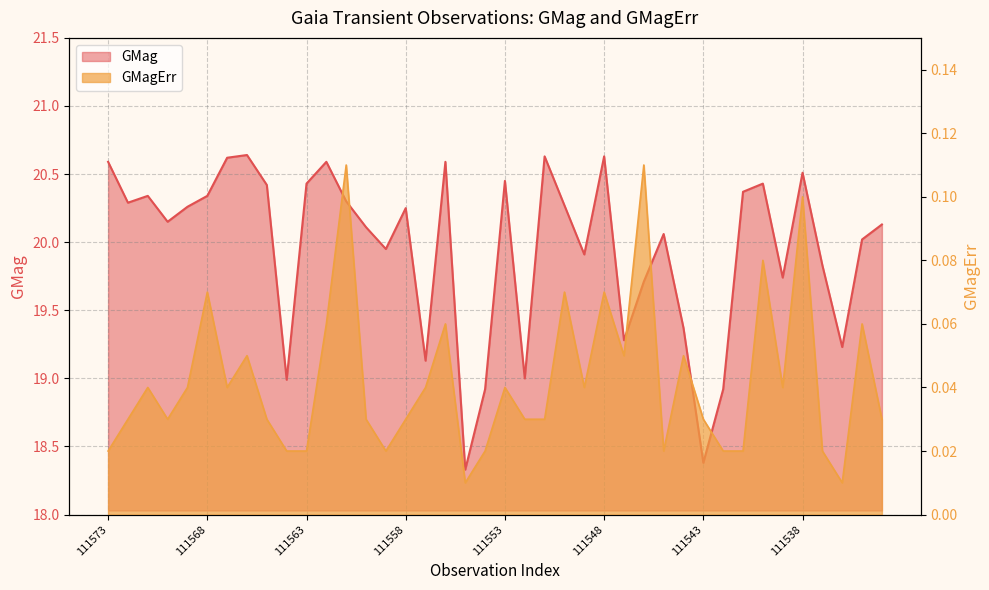

True or false: GMagErr and GMag cross at least once.

False